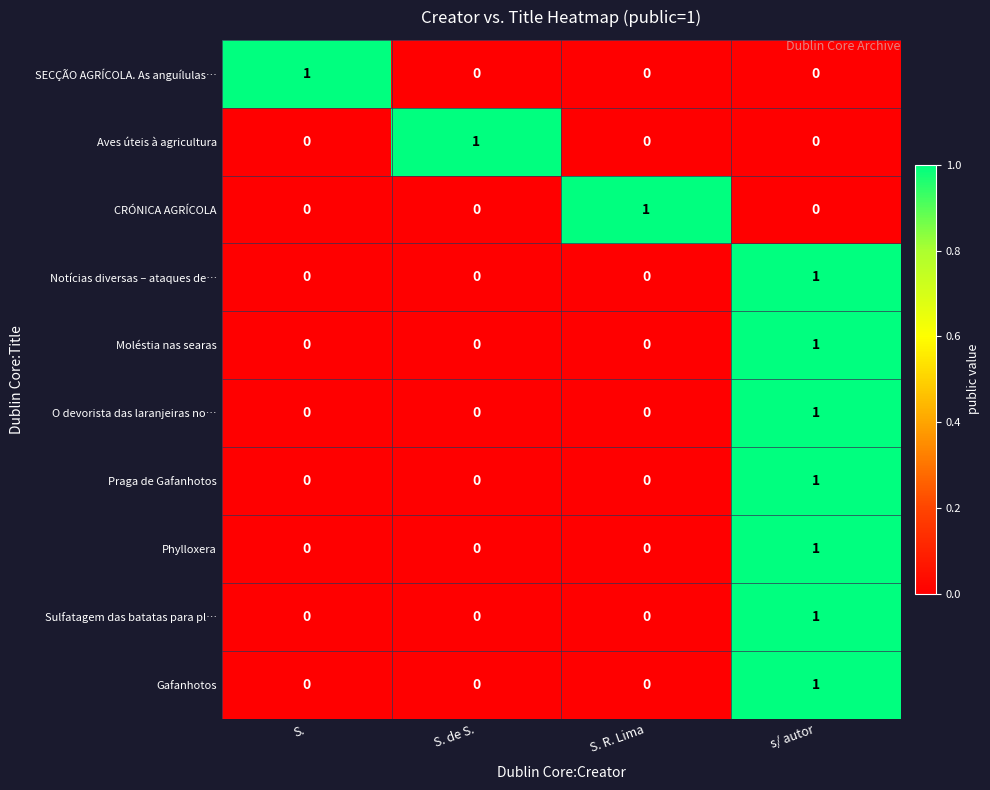

Is it true that Aves úteis à agricultura equals 1 at s/ autor?

False